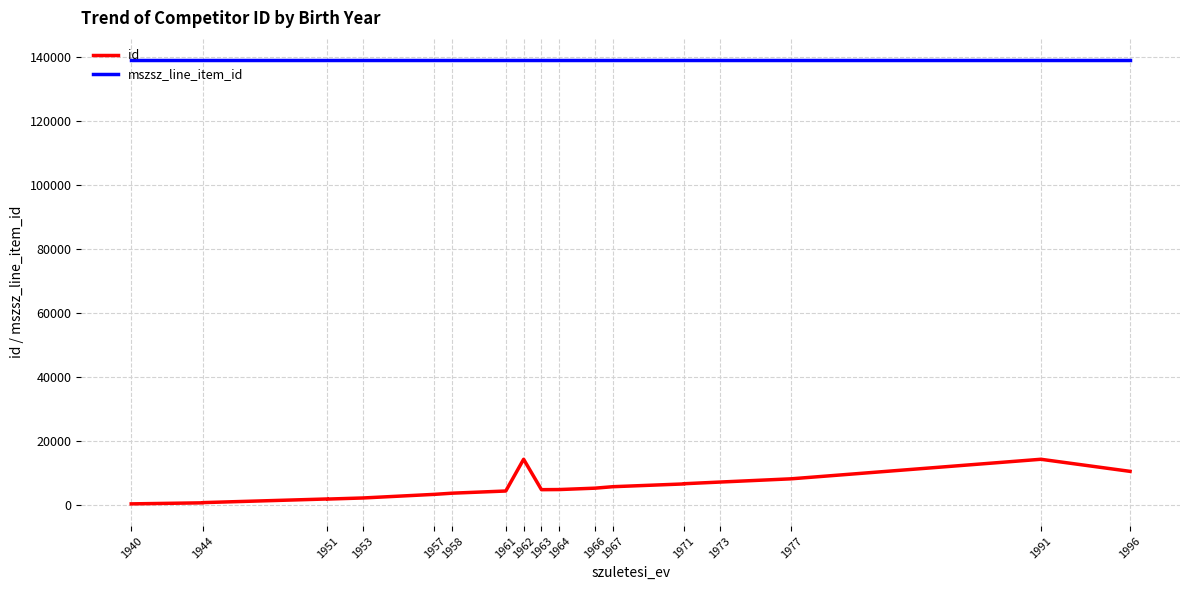

Does the chart display data point markers on the line(s)?

No